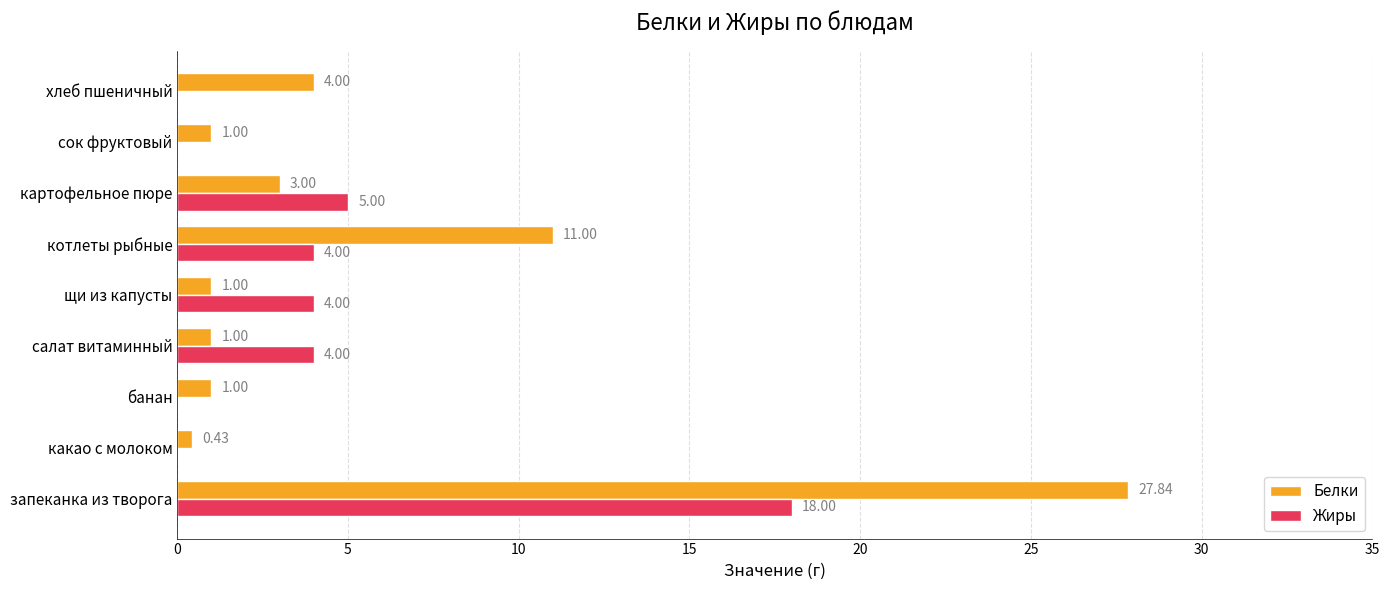

Which series has the largest total across all categories?

Белки